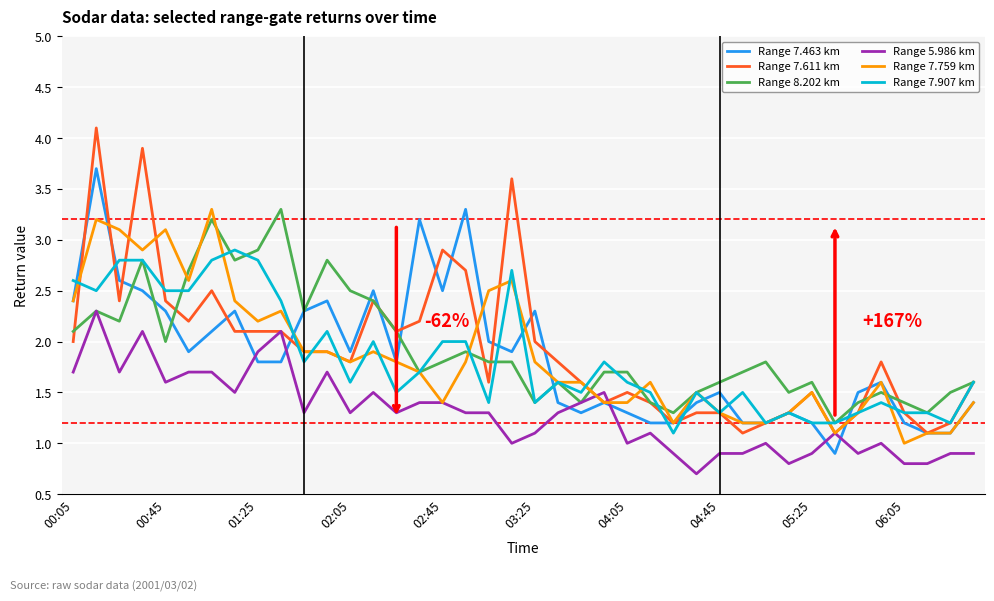

What is the minimum value for Range 7.759 km?

1.0